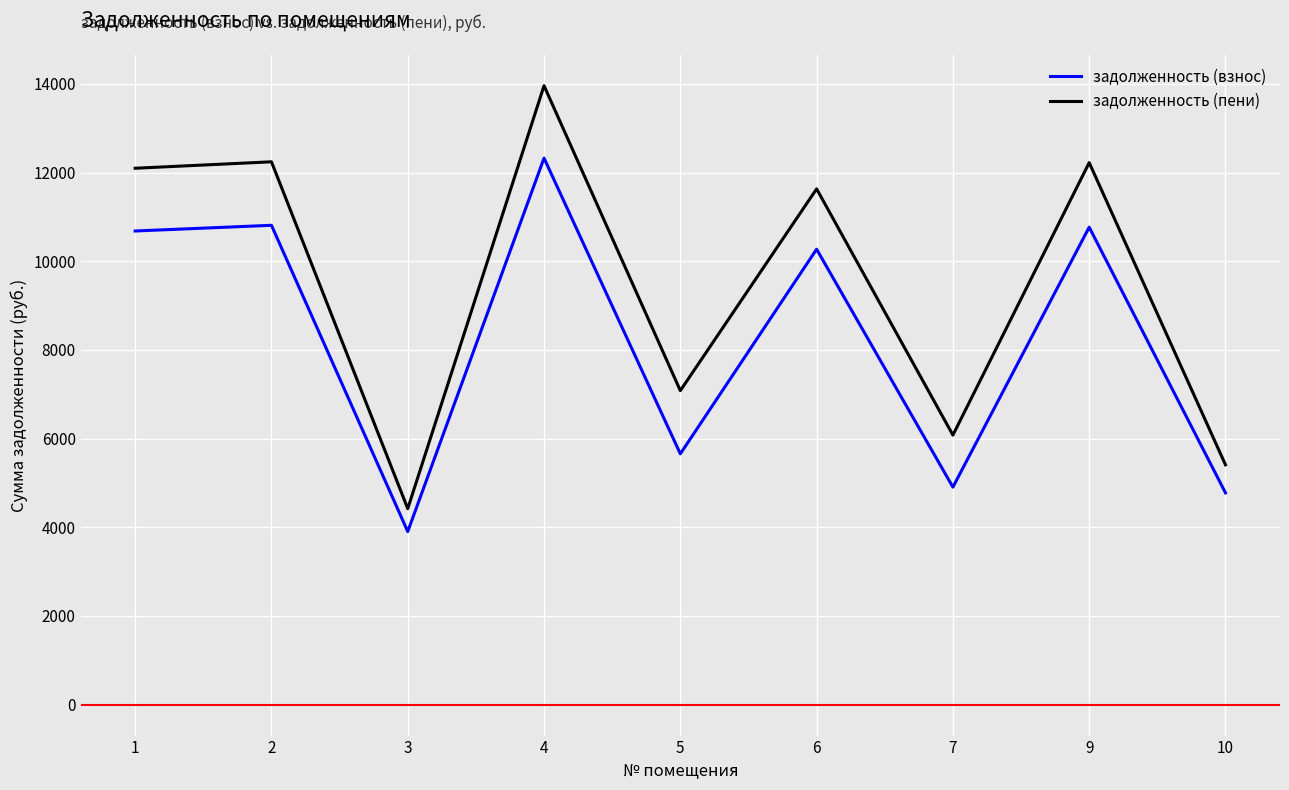

The задолженность (пени) series shows 3029.7 at 9. True or false?

False